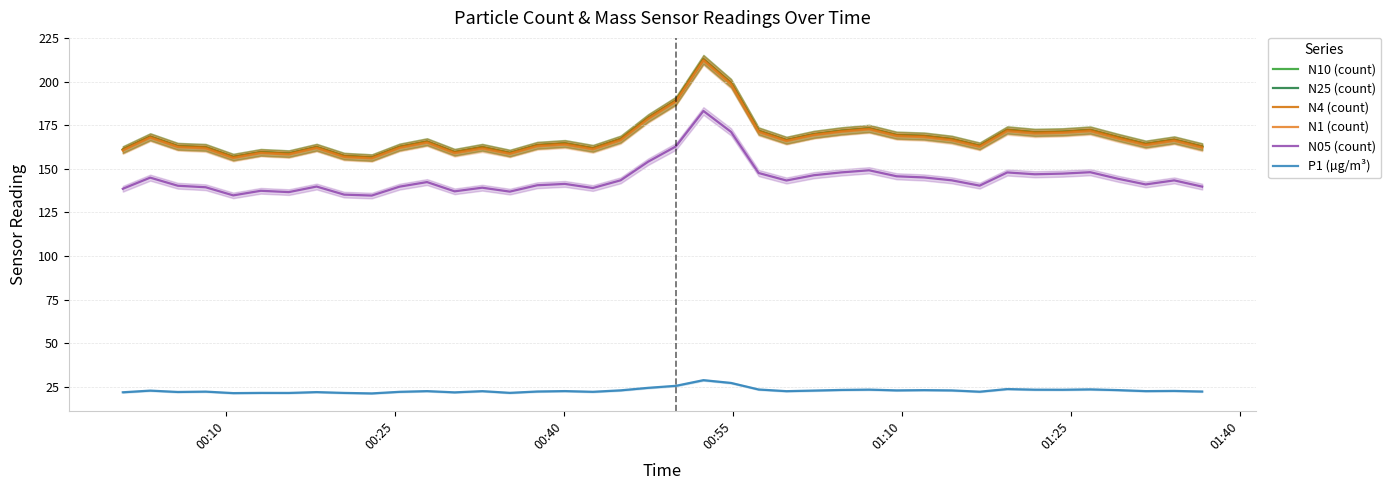

What is the highest value of the N1 (count) series?

212.0